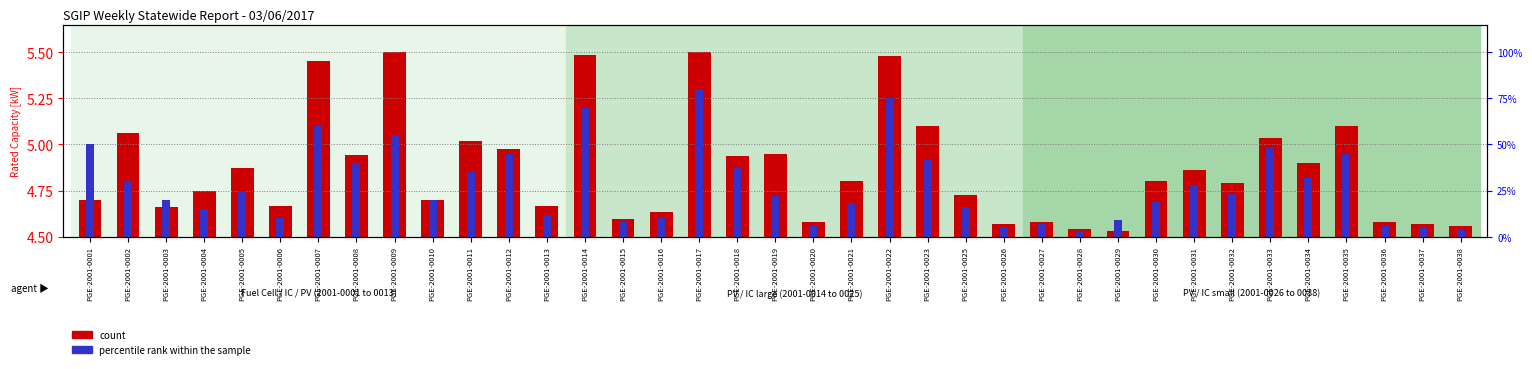

List the series in order of their peak value, highest first.

count, percentile rank within the sample